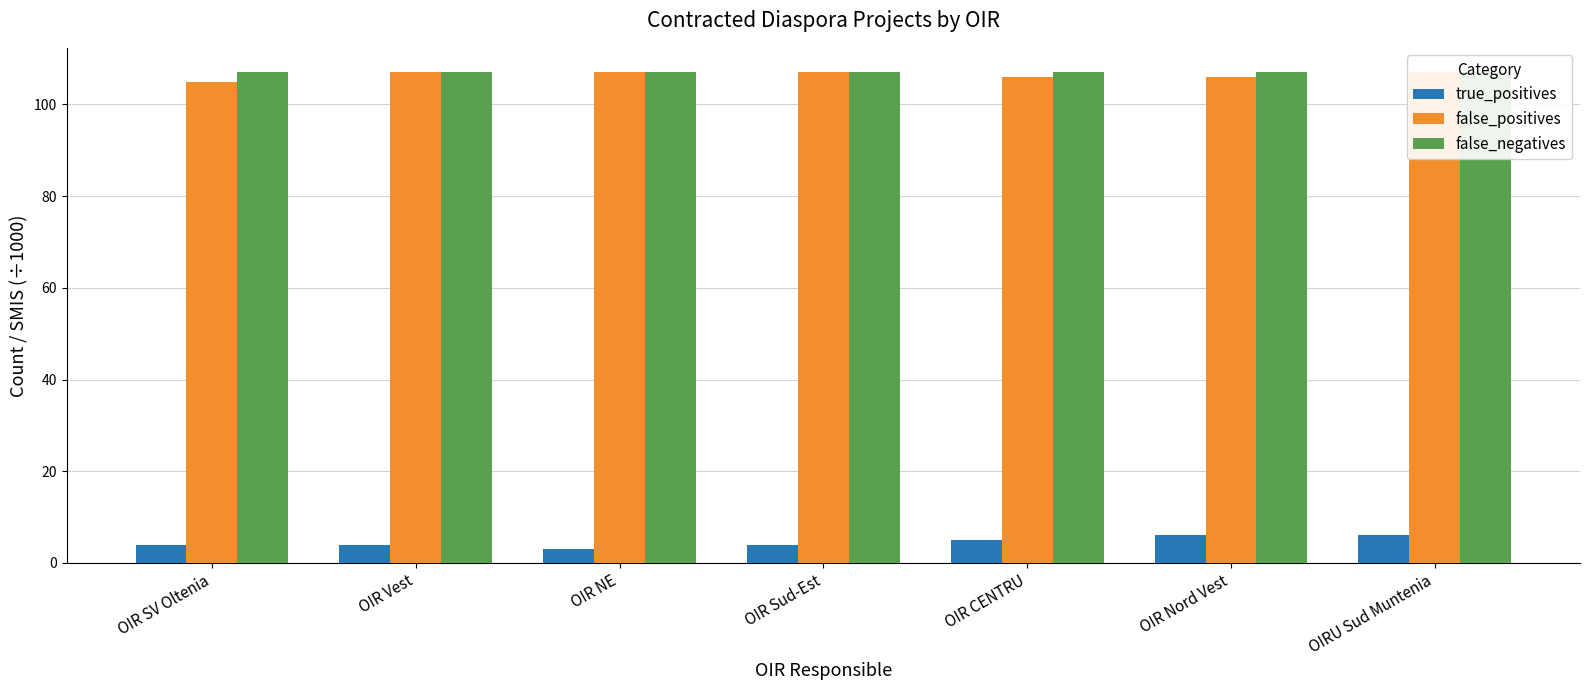

How many data points does each series have?

7